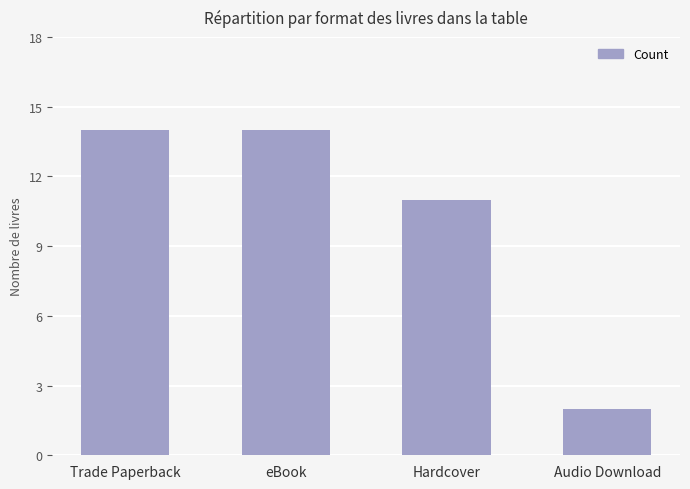

What position from the left is Trade Paperback?

1